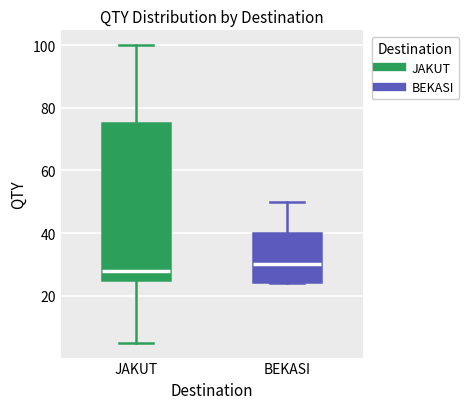

Reading left to right, read every box against the y-axis: the position of its median line, the range the box covers, and the ends of its whiskers. The values are not printed on the chart, so give them approximately, as read against the axis.

JAKUT: median 28, box 26 to 76, whiskers 6 to 100
BEKASI: median 30, box 24 to 40, whiskers 24 to 50